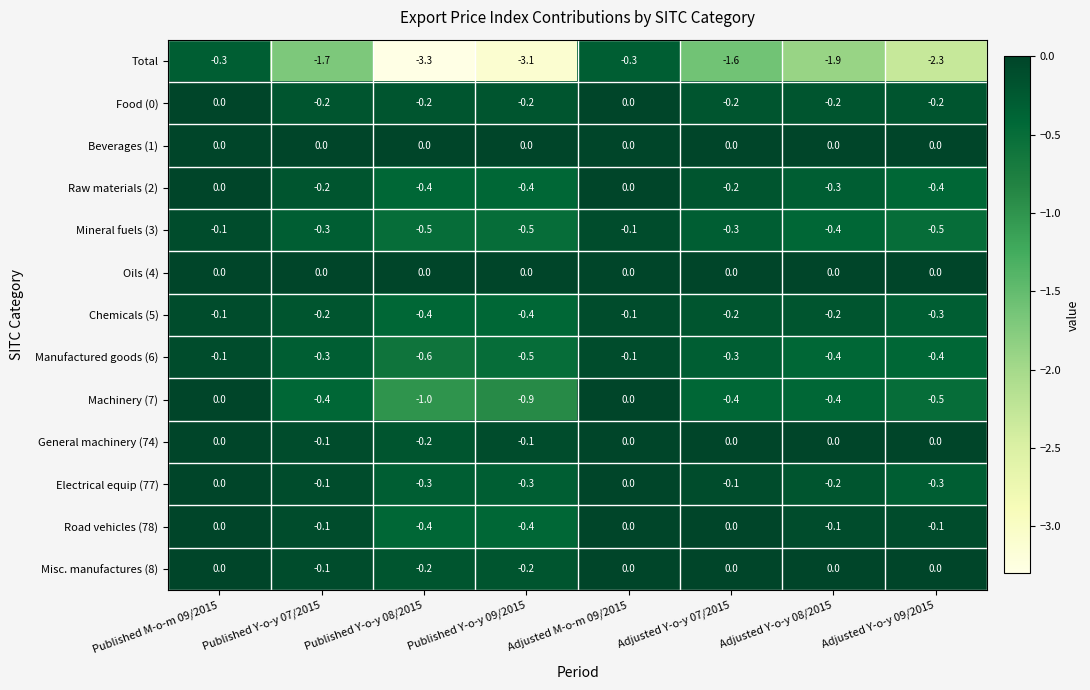

What is the difference between the second highest and minimum values in the Raw materials (2) series?

0.4